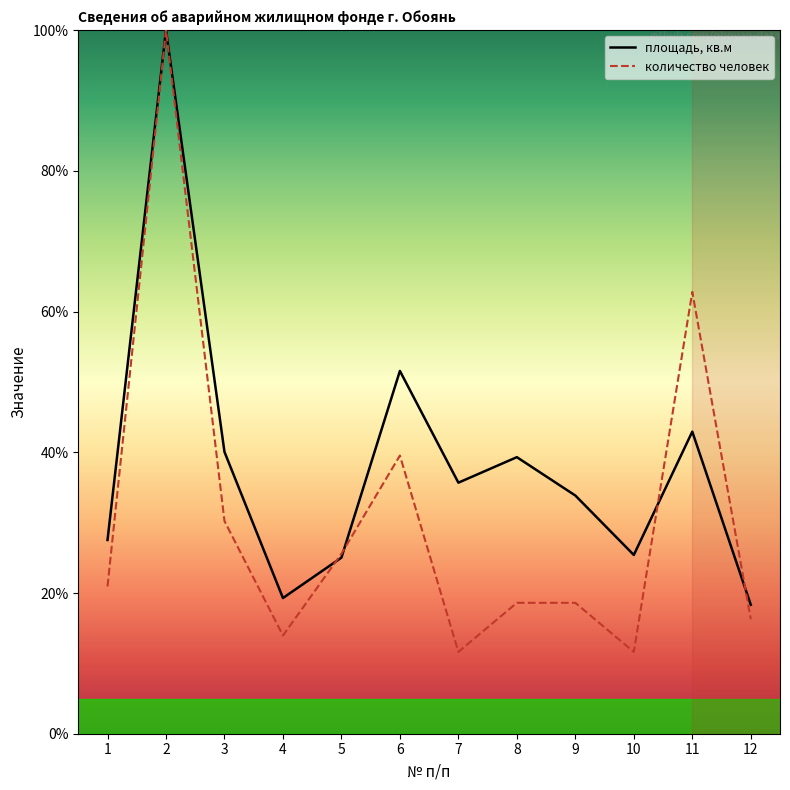

Reading left to right, what are all the values shown in this chart?

площадь, кв.м: 27.5	100.0	40.1	19.3	25.0	51.6	35.7	39.3	33.9	25.4	42.9	18.3
количество человек: 20.9	100.0	30.2	14.0	25.6	39.5	11.6	18.6	18.6	11.6	62.8	16.3